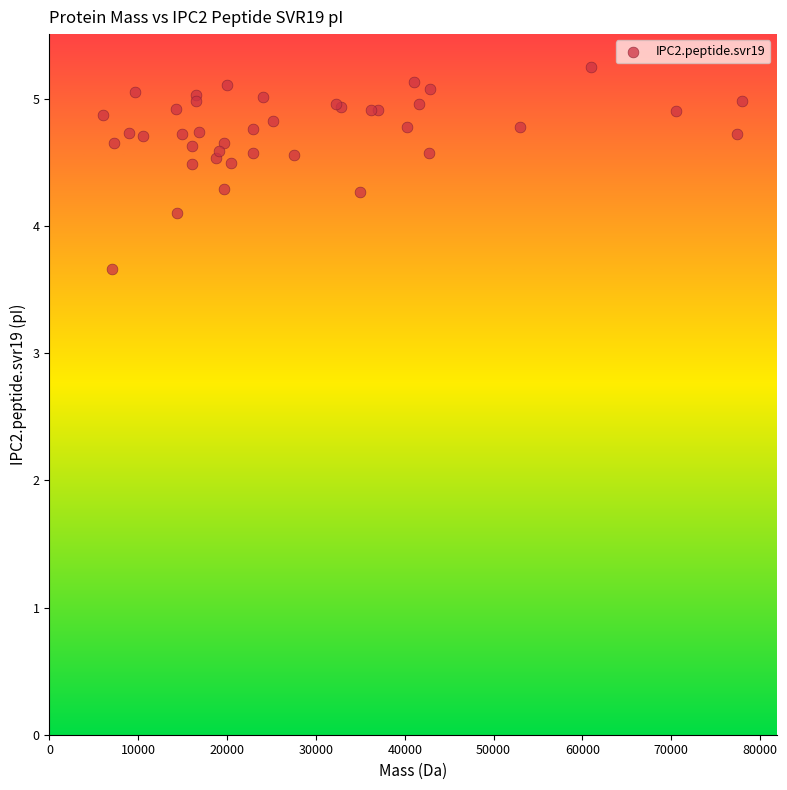

What Y value in the scatter plot is closest to 4?

4.1